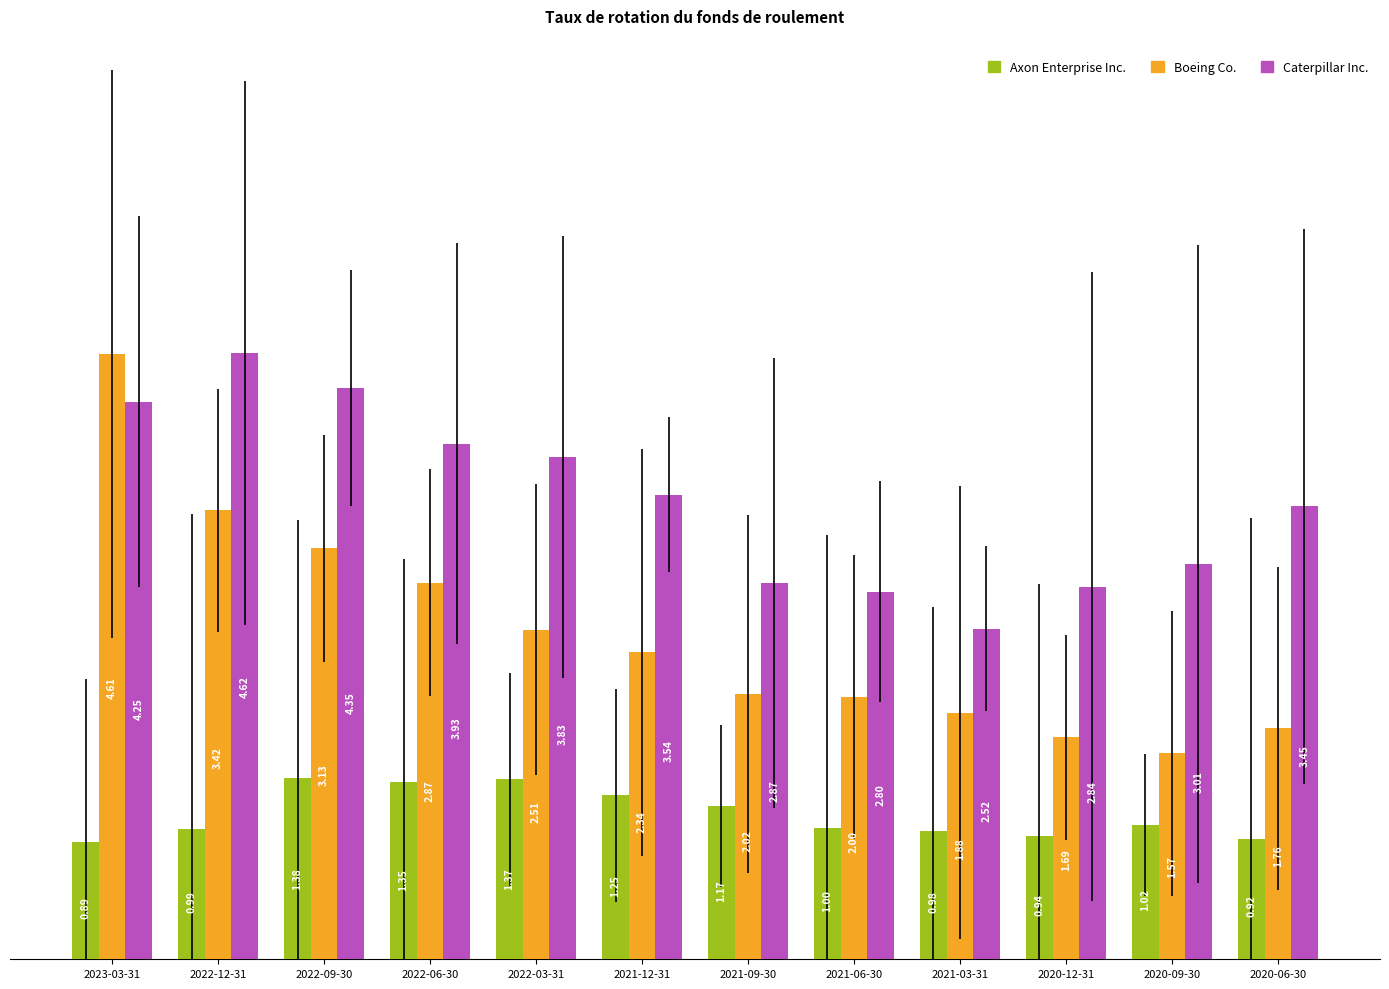

Between 2022-03-31 and 2021-09-30, which series saw the biggest shift?

Caterpillar Inc.